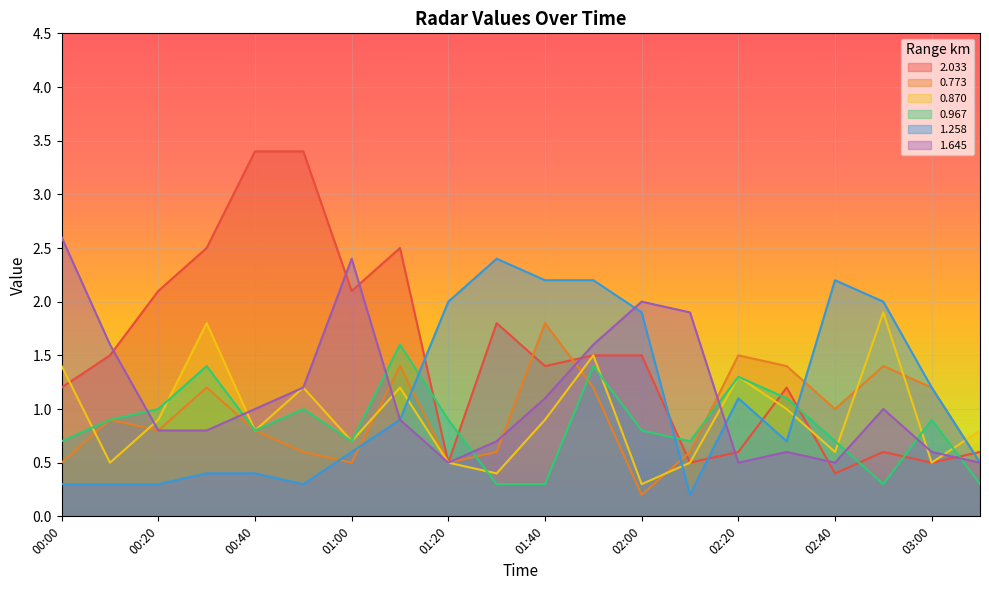

Reading left to right, what are all the values shown in this chart?

2.033: 1.2	1.5	2.1	2.5	3.4	3.4	2.1	2.5	0.5	1.8	1.4	1.5	1.5	0.5	0.6	1.2	0.4	0.6	0.5	0.6
0.773: 0.5	0.9	0.8	1.2	0.8	0.6	0.5	1.4	0.5	0.6	1.8	1.2	0.2	0.6	1.5	1.4	1.0	1.4	1.2	0.5
0.870: 1.4	0.5	0.9	1.8	0.8	1.2	0.7	1.2	0.5	0.4	0.9	1.5	0.3	0.5	1.3	1.0	0.6	1.9	0.5	0.8
0.967: 0.7	0.9	1.0	1.4	0.8	1.0	0.7	1.6	0.9	0.3	0.3	1.4	0.8	0.7	1.3	1.1	0.7	0.3	0.9	0.3
1.258: 0.3	0.3	0.3	0.4	0.4	0.3	0.6	0.9	2.0	2.4	2.2	2.2	1.9	0.2	1.1	0.7	2.2	2.0	1.2	0.5
1.645: 2.6	1.6	0.8	0.8	1.0	1.2	2.4	0.9	0.5	0.7	1.1	1.6	2.0	1.9	0.5	0.6	0.5	1.0	0.6	0.5